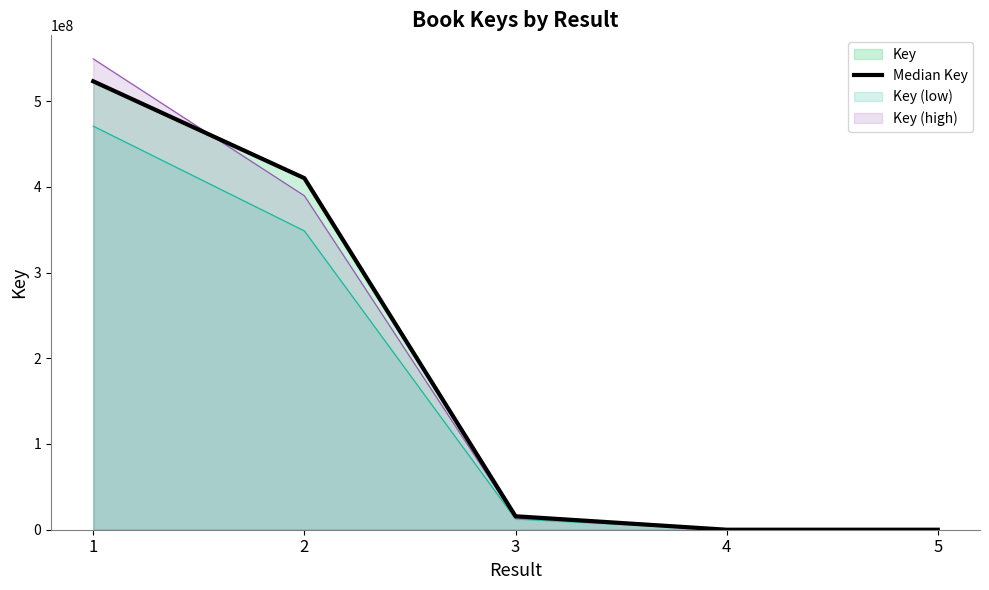

What is the difference between the second highest and second lowest values?

410017840